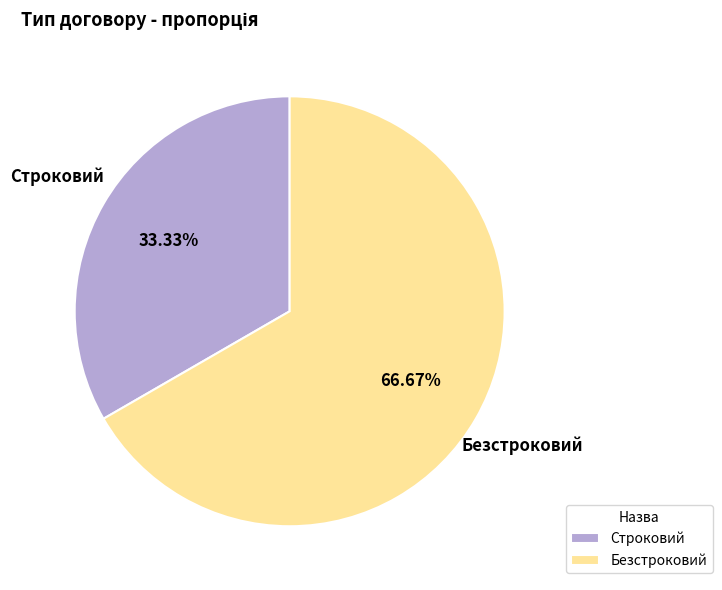

To the nearest percent, what portion does Строковий represent?

33%